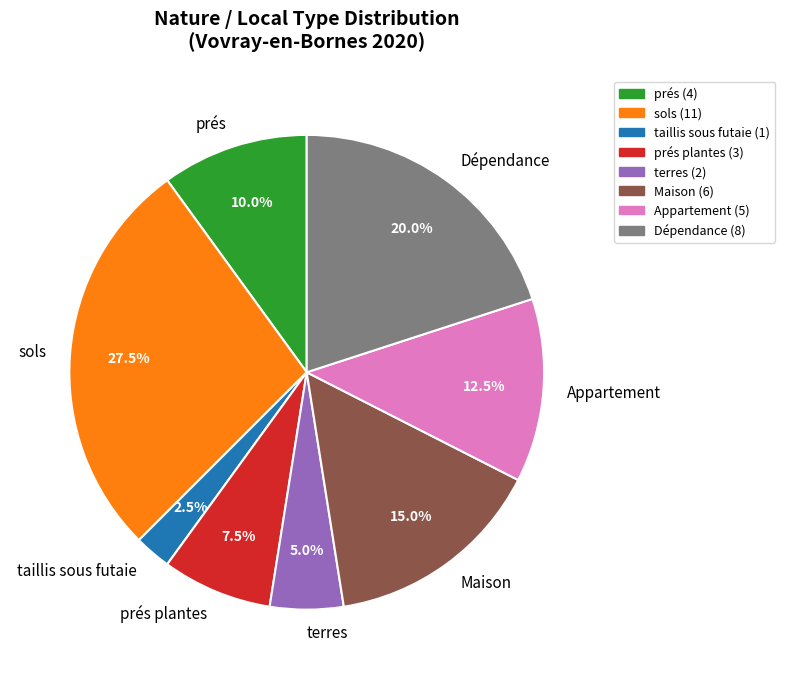

Is there a majority slice in this chart?

No